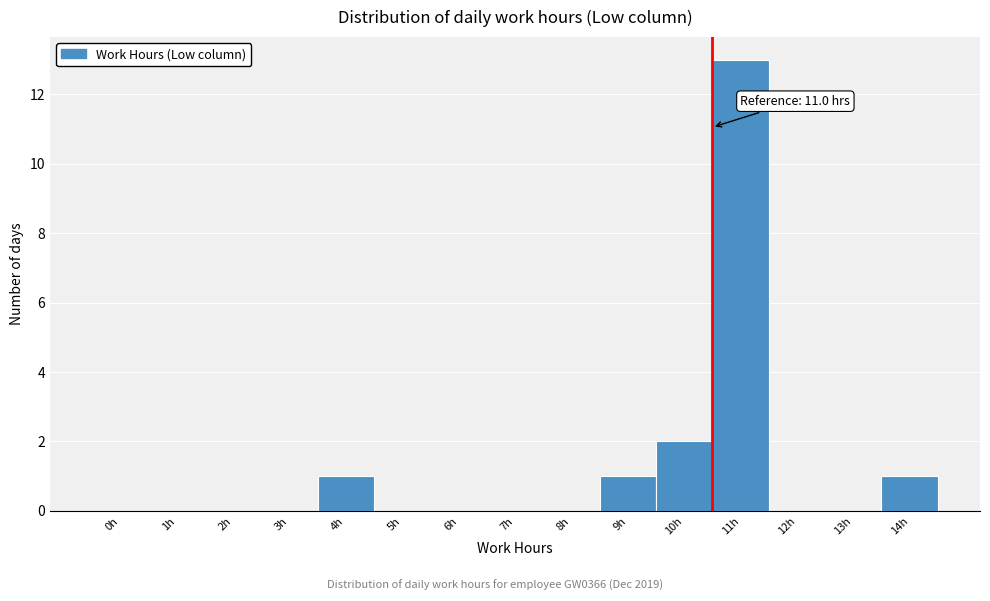

Reading left to right, list all the values displayed in this chart.

0h=0	1h=0	2h=0	3h=0	4h=1	5h=0	6h=0	7h=0	8h=0	9h=1	10h=2	11h=13	12h=0	13h=0	14h=1